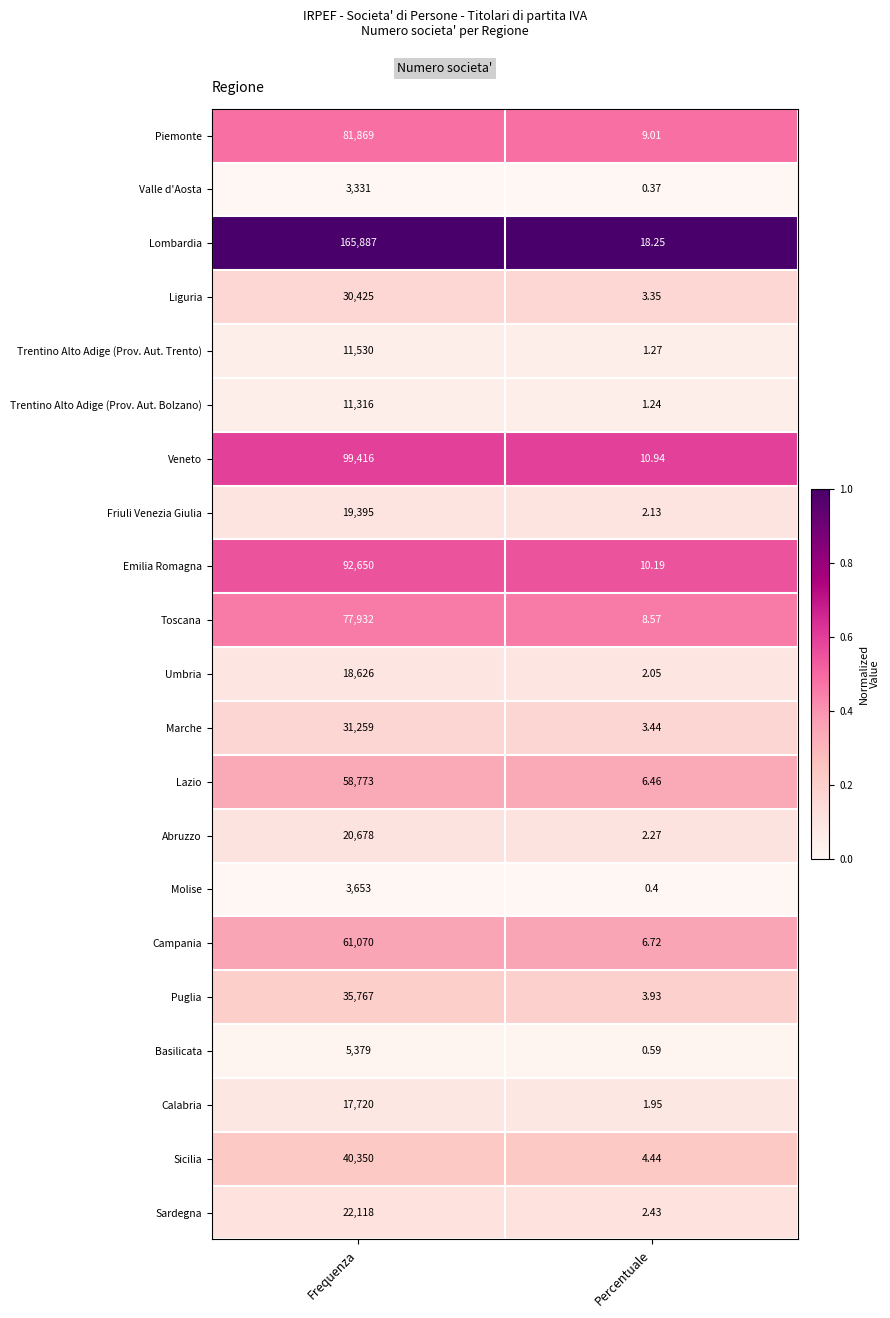

Which series has the widest spread of values?

Lombardia